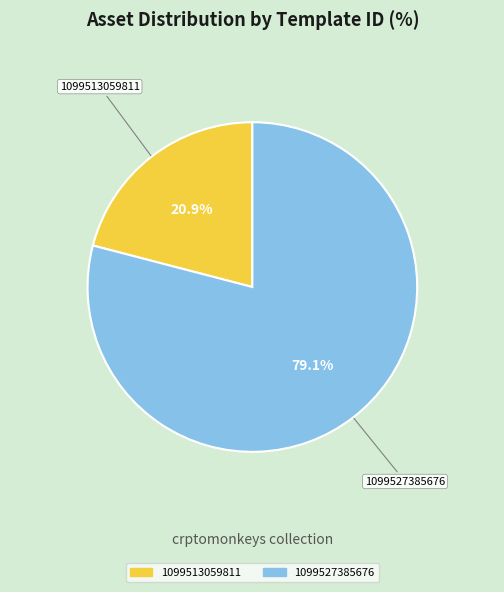

True or false: 1099513059811 accounts for 34% of the total.

False